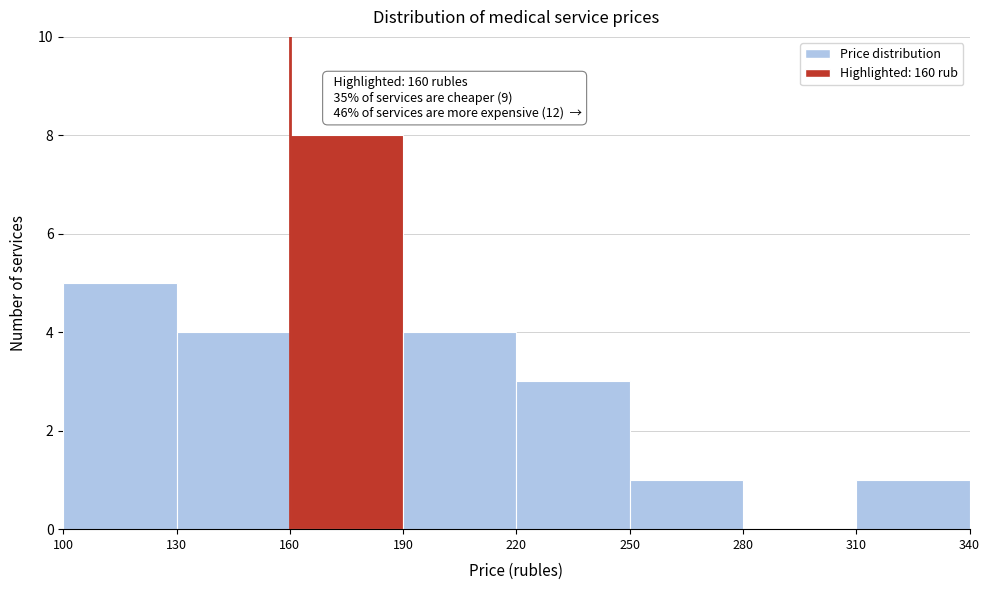

Over which range of the x-axis is the bar tallest?

160 to 190